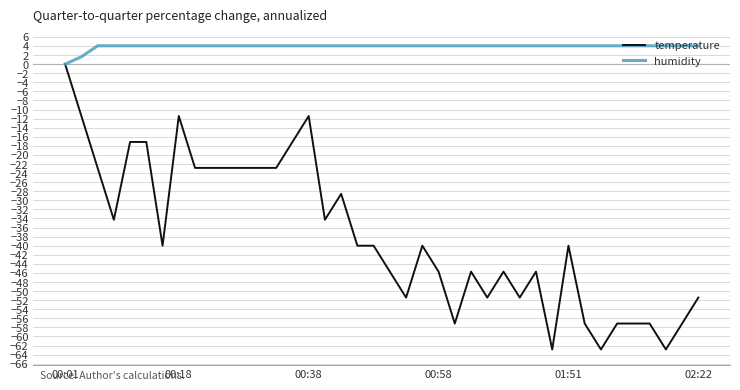

Reading left to right, what are all the values shown in this chart?

temperature: 0.0	-11.4	-22.9	-34.3	-17.1	-17.1	-40.0	-11.4	-22.9	-22.9	-22.9	-22.9	-22.9	-22.9	-17.1	-11.4	-34.3	-28.6	-40.0	-40.0	-45.7	-51.4	-40.0	-45.7	-57.1	-45.7	-51.4	-45.7	-51.4	-45.7	-62.9	-40.0	-57.1	-62.9	-57.1	-57.1	-57.1	-62.9	-57.1	-51.4
humidity: 0.0	1.6	4.0	4.0	4.0	4.0	4.0	4.0	4.0	4.0	4.0	4.0	4.0	4.0	4.0	4.0	4.0	4.0	4.0	4.0	4.0	4.0	4.0	4.0	4.0	4.0	4.0	4.0	4.0	4.0	4.0	4.0	4.0	4.0	4.0	4.0	4.0	4.0	4.0	4.0